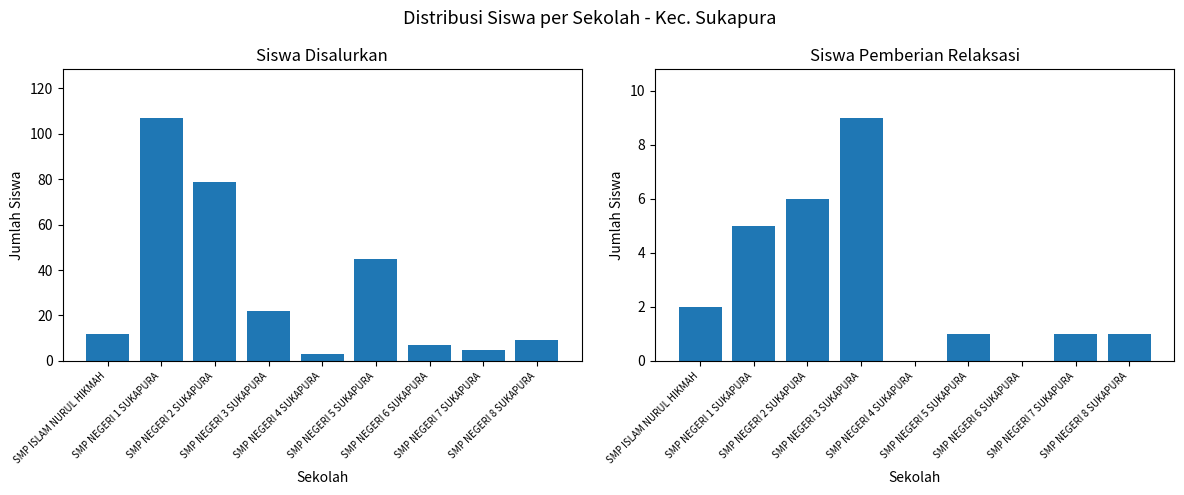

What is the highest value of the Siswa Disalurkan series?

107